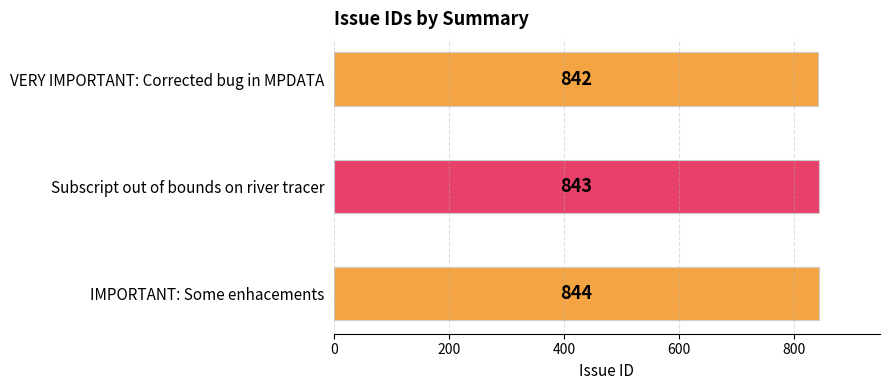

Reading bottom to top, extract all data points from this chart.

IMPORTANT: Some enhacements=844	Subscript out of bounds on river tracer=843	VERY IMPORTANT: Corrected bug in MPDATA=842